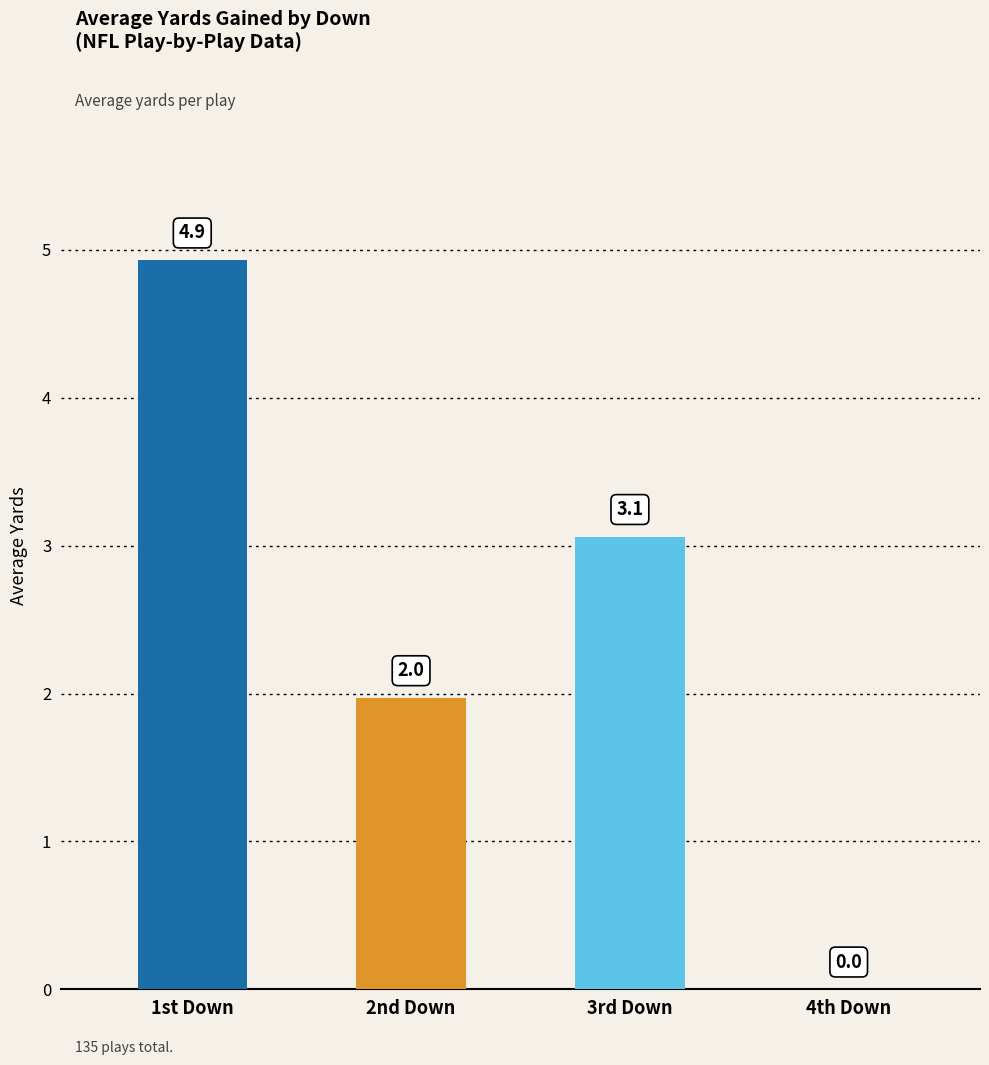

Where is the data nearest to the value 2?

2nd Down